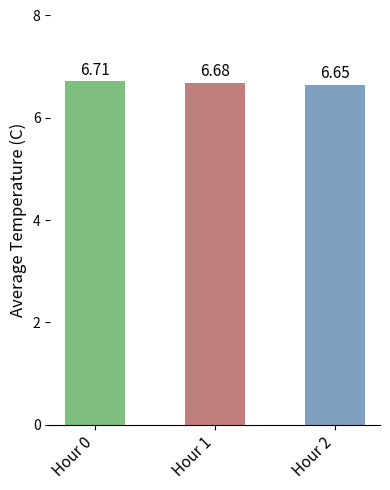

What is the sum of the values at Hour 0 and Hour 1?

13.4